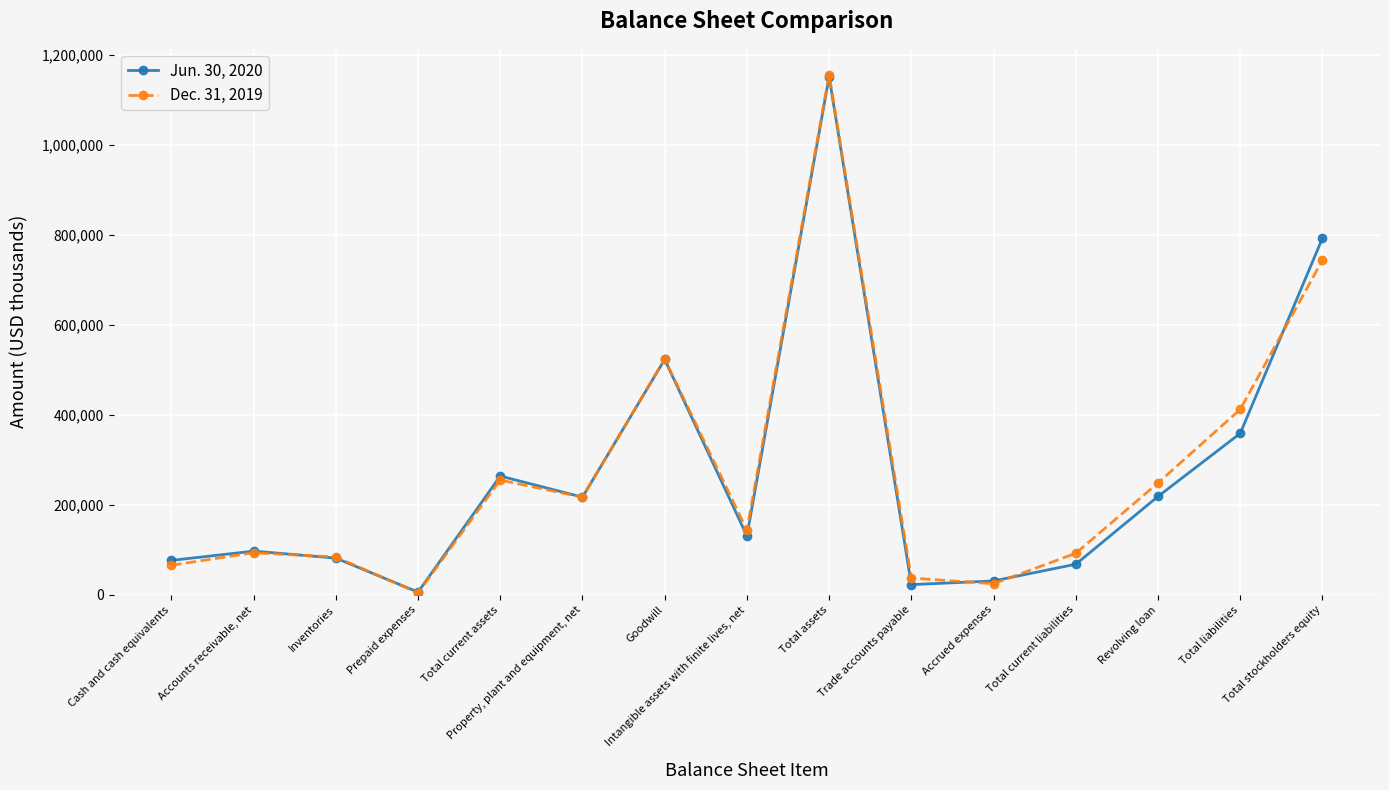

What is the difference between the maximum and minimum values in the Jun. 30, 2020 series?

1145329